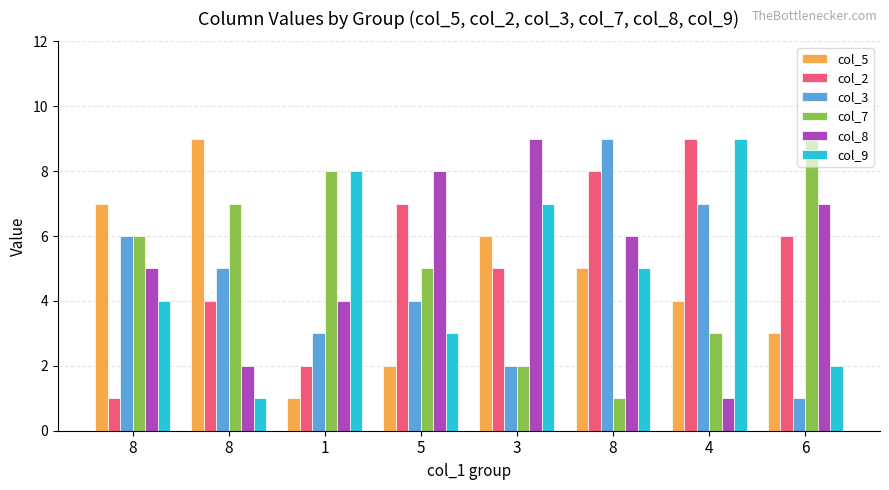

Does the chart contain stacked bars?

No